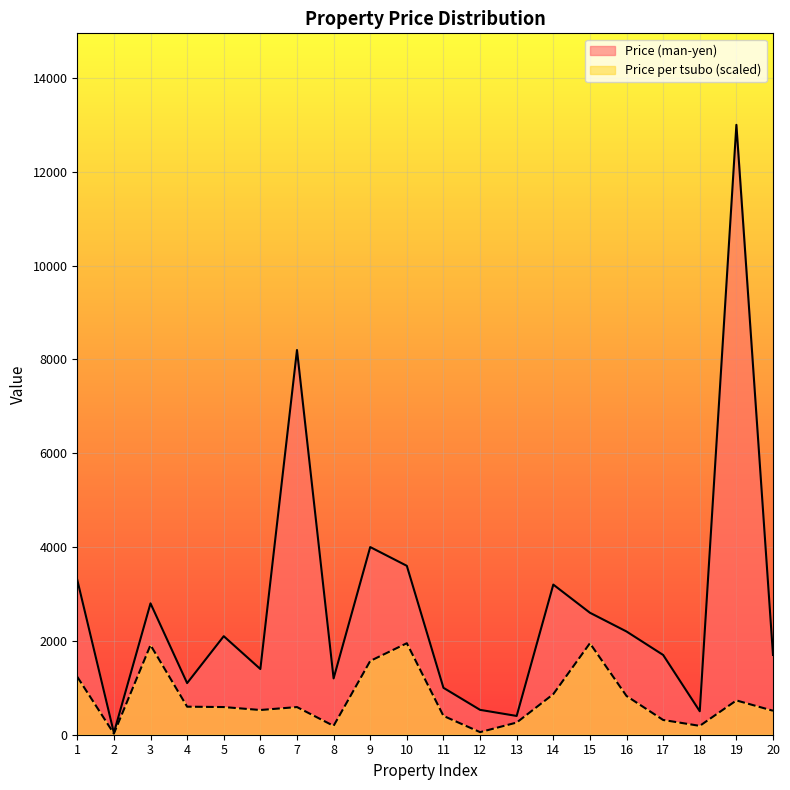

True or false: Price per tsubo and Price (man-yen) intersect in this chart.

False